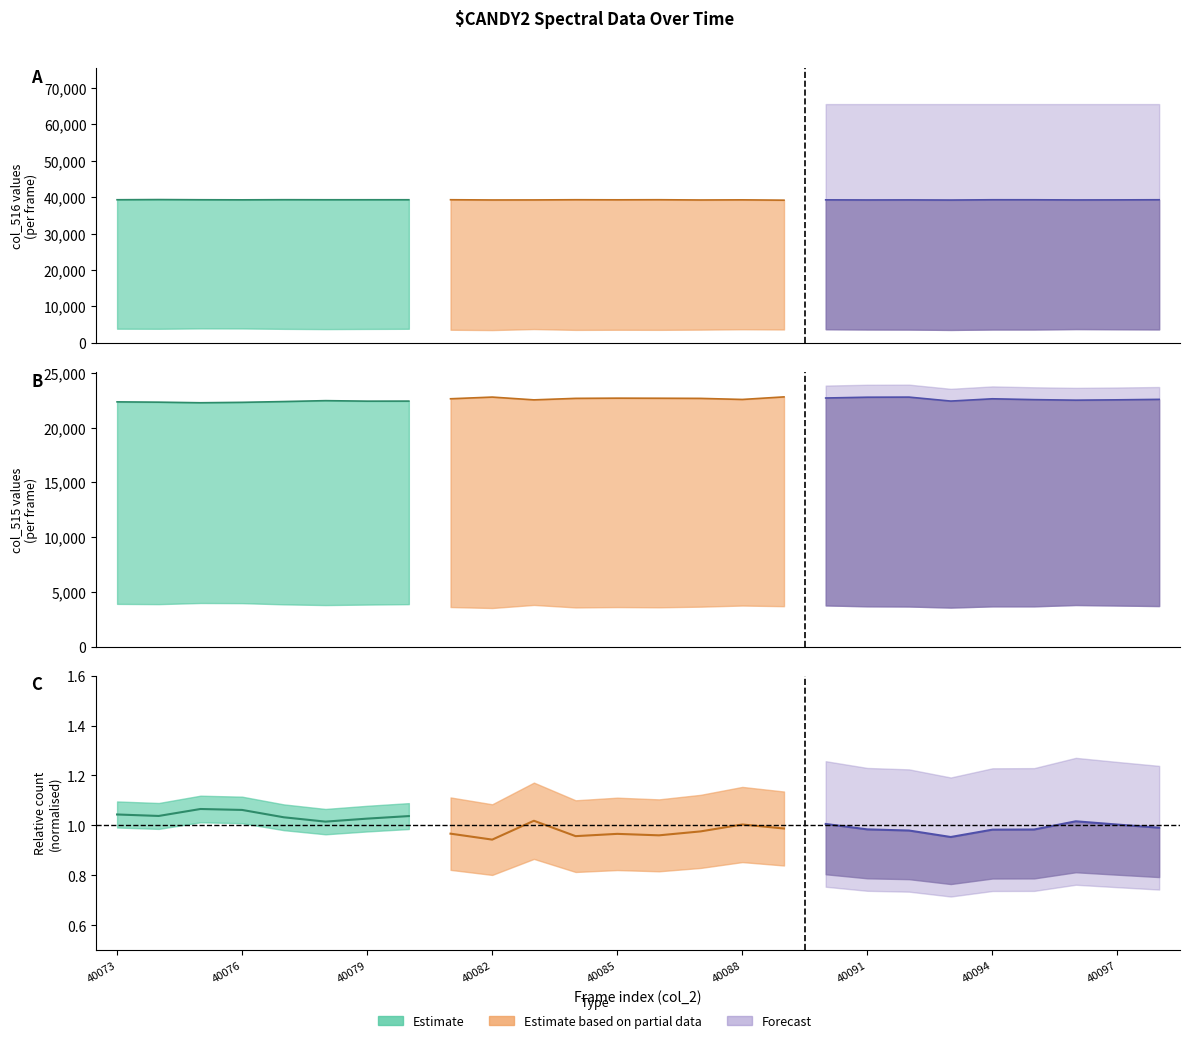

At which label does col_516 first exceed 39278?

40073